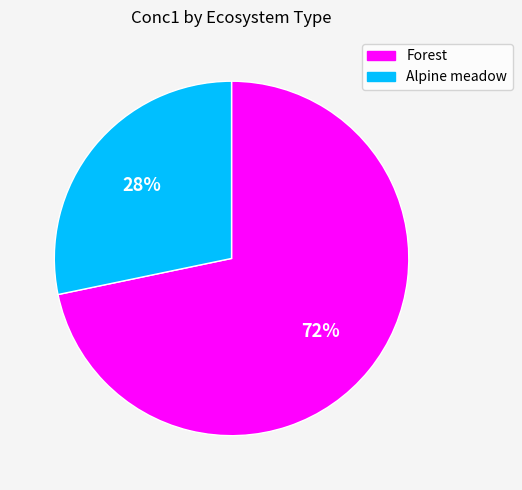

To the nearest percent, what is the combined percentage of Alpine meadow and Forest?

100%